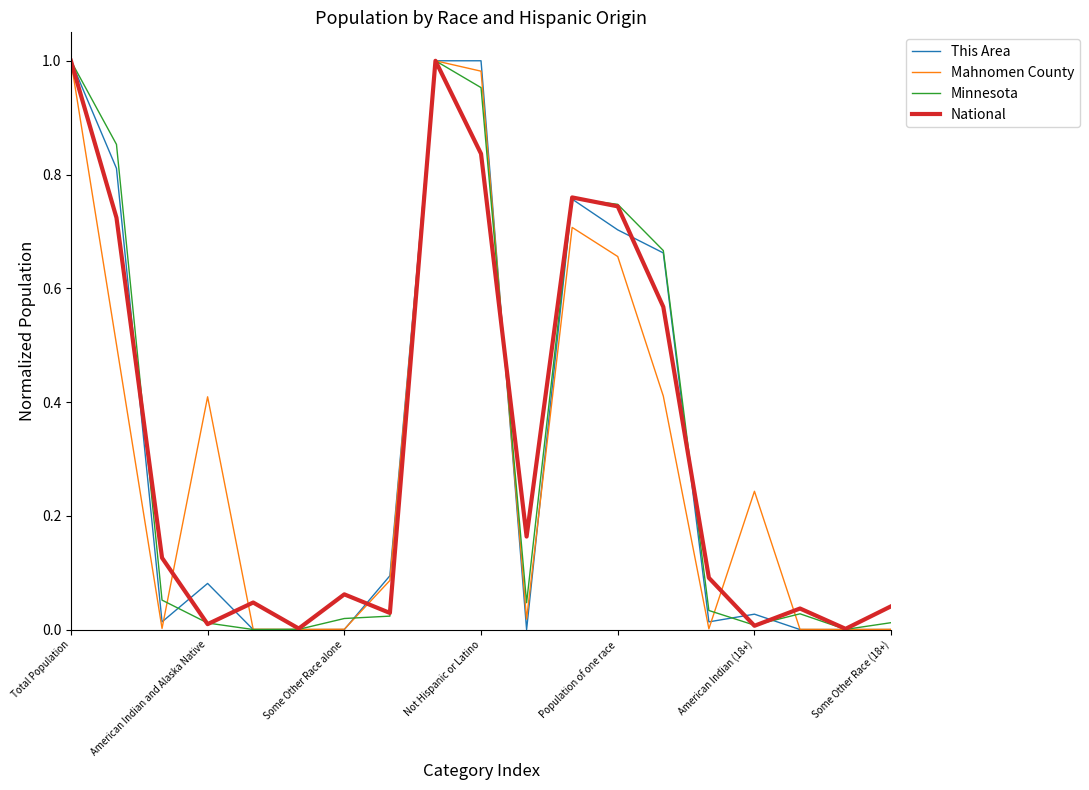

Which series has the largest range (max minus min)?

This Area